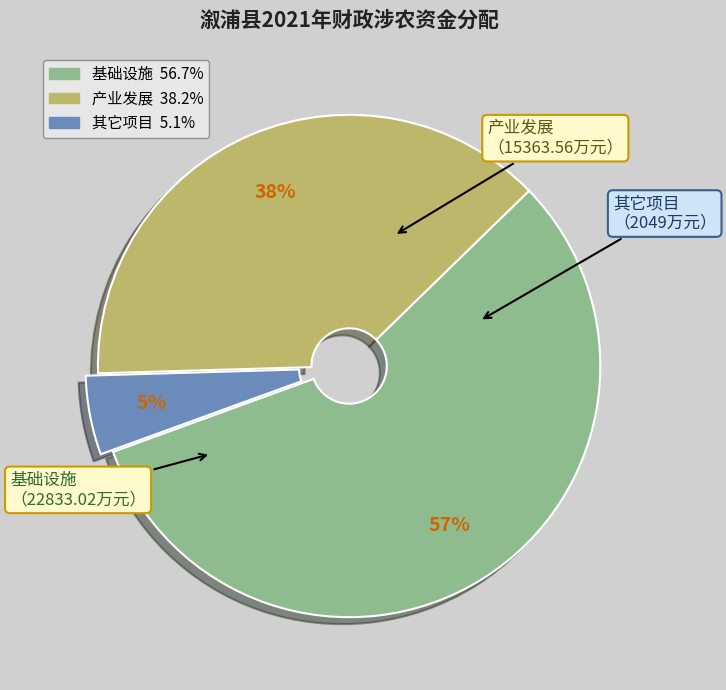

What is the ratio of the value at 产业发展 to the value at 基础设施?

0.7